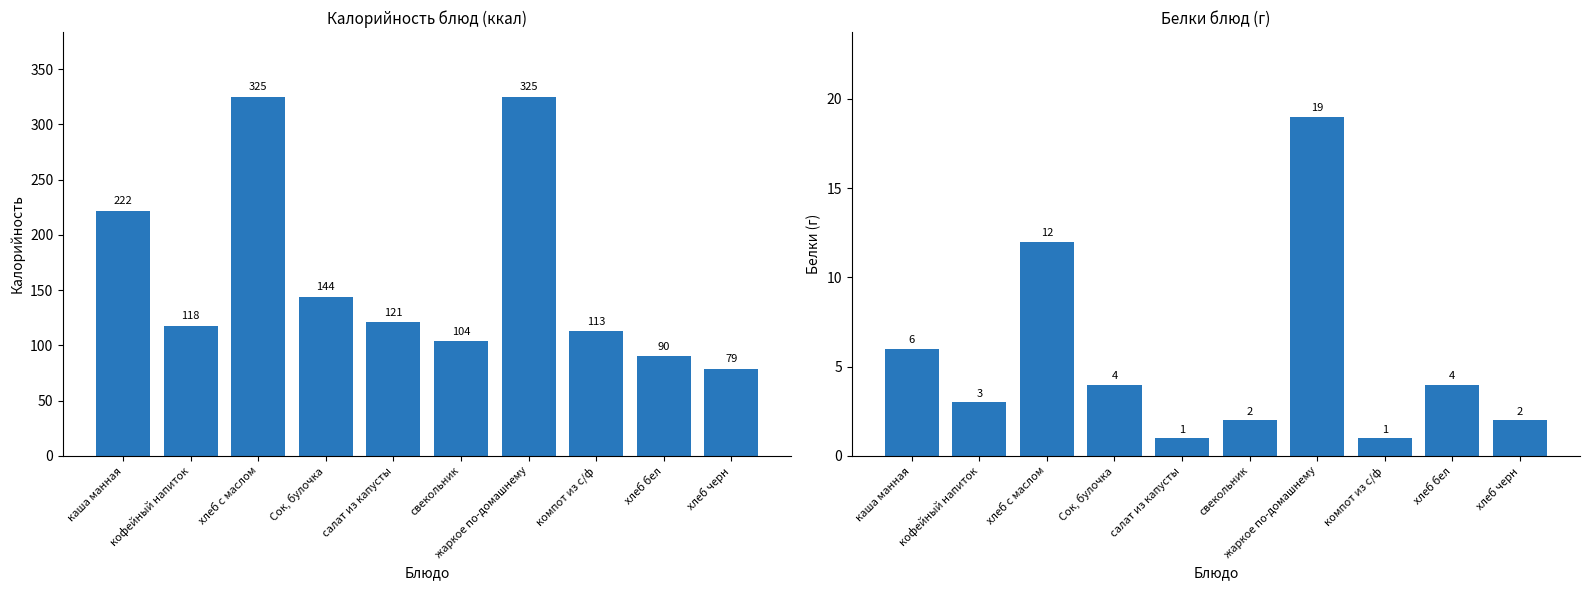

Between каша манная and компот из с/ф, which is larger?

каша манная